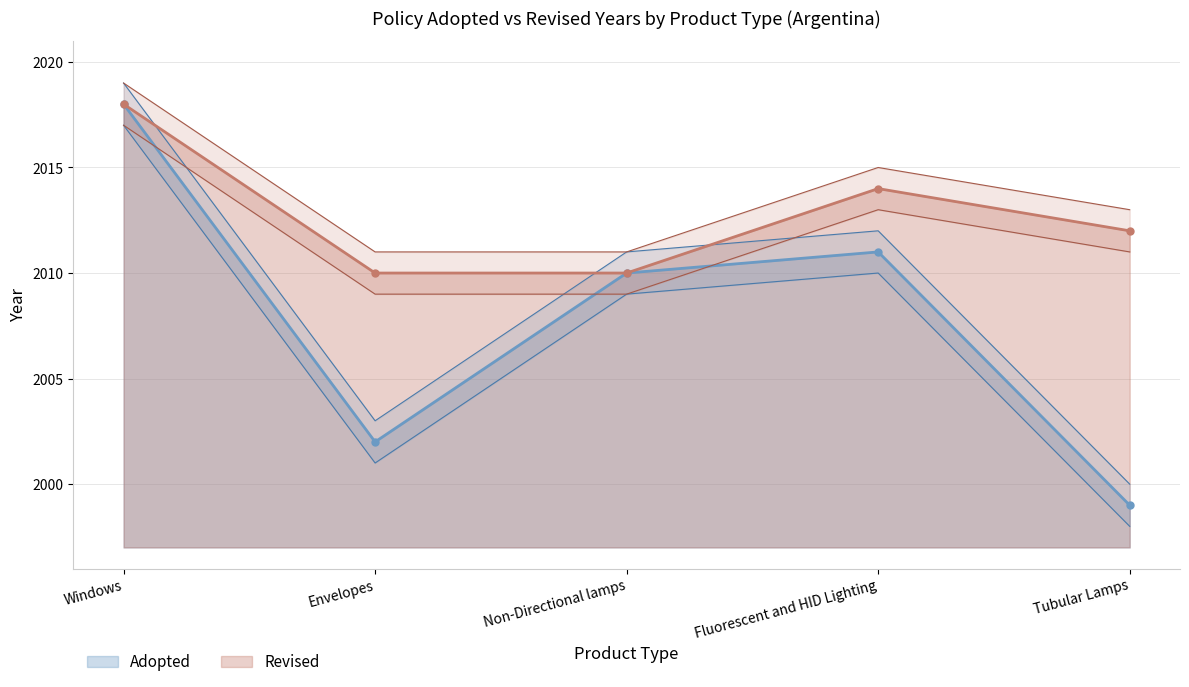

How many values in the Adopted series are below 2010?

2